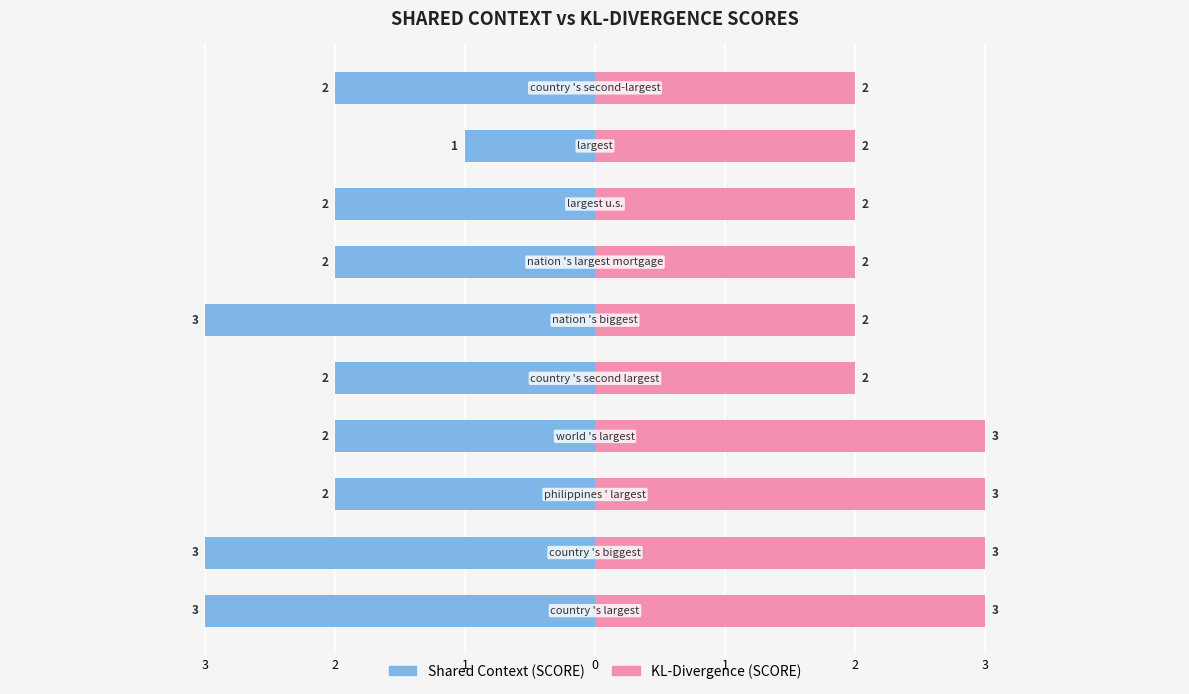

At 0, list the series in order from smallest to largest.

Shared Context (SCORE), KL-Divergence (SCORE)